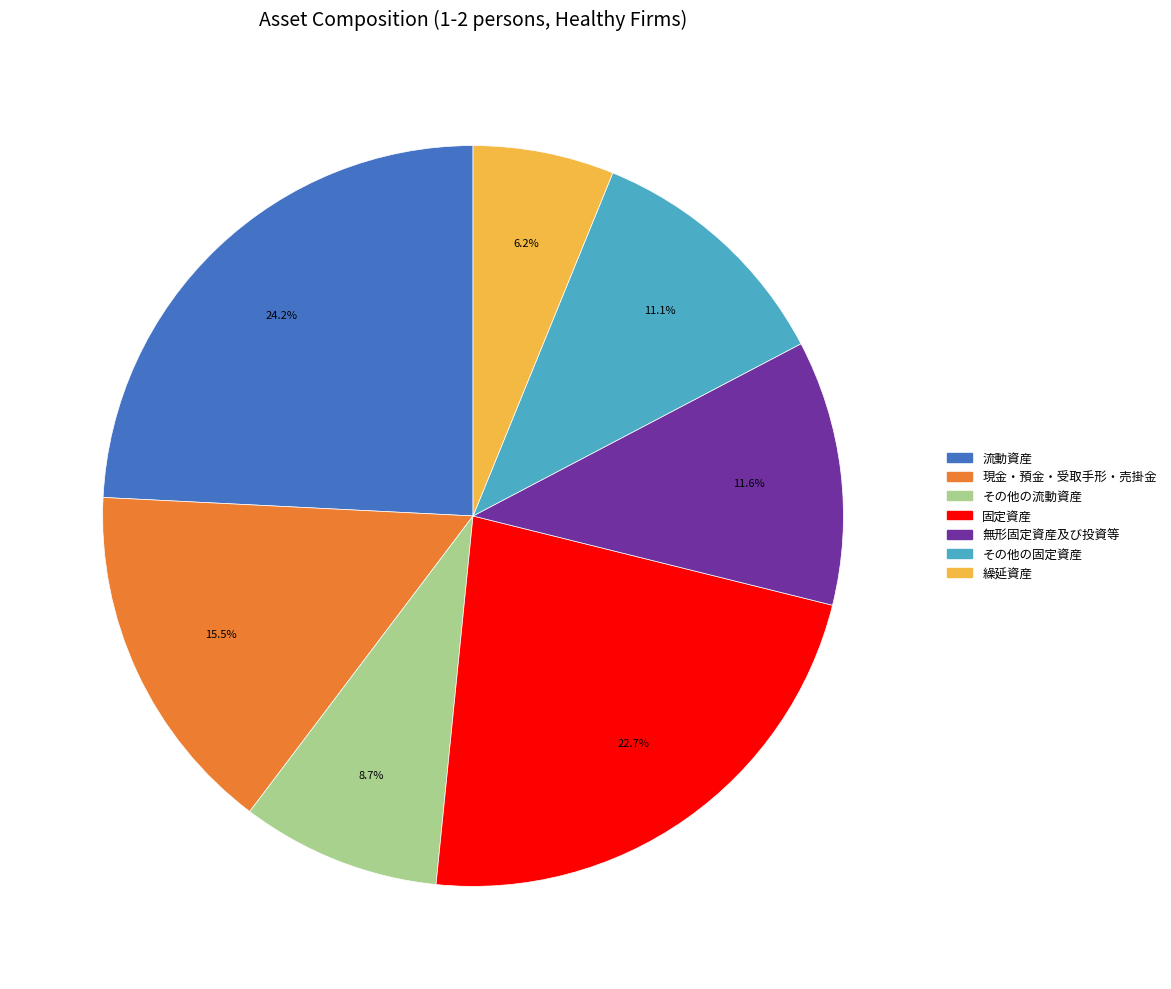

Is it true that 無形固定資産及び投資等 is 19% of the pie?

False